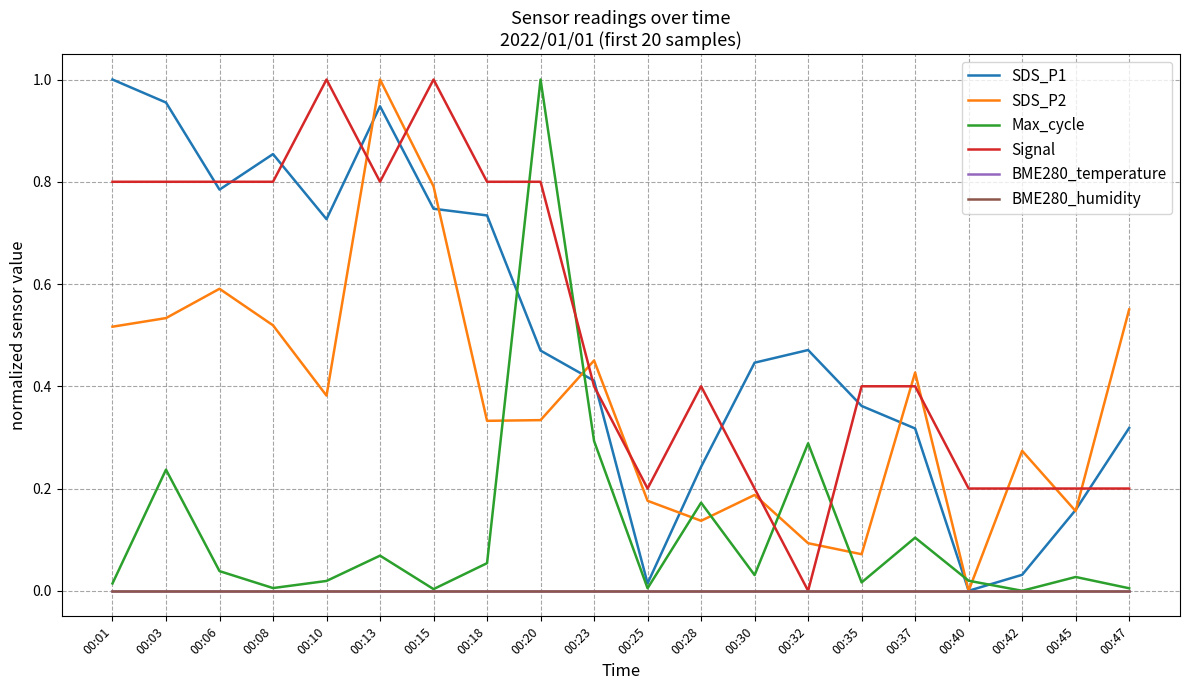

At 00:03, list the series in order from smallest to largest.

BME280_temperature, BME280_humidity, Max_cycle, SDS_P2, Signal, SDS_P1